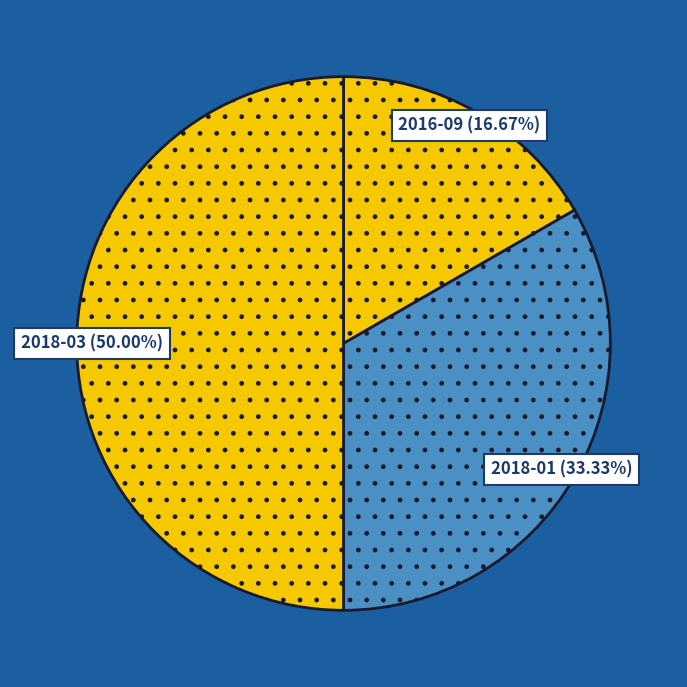

Count the number of slices in the pie.

3